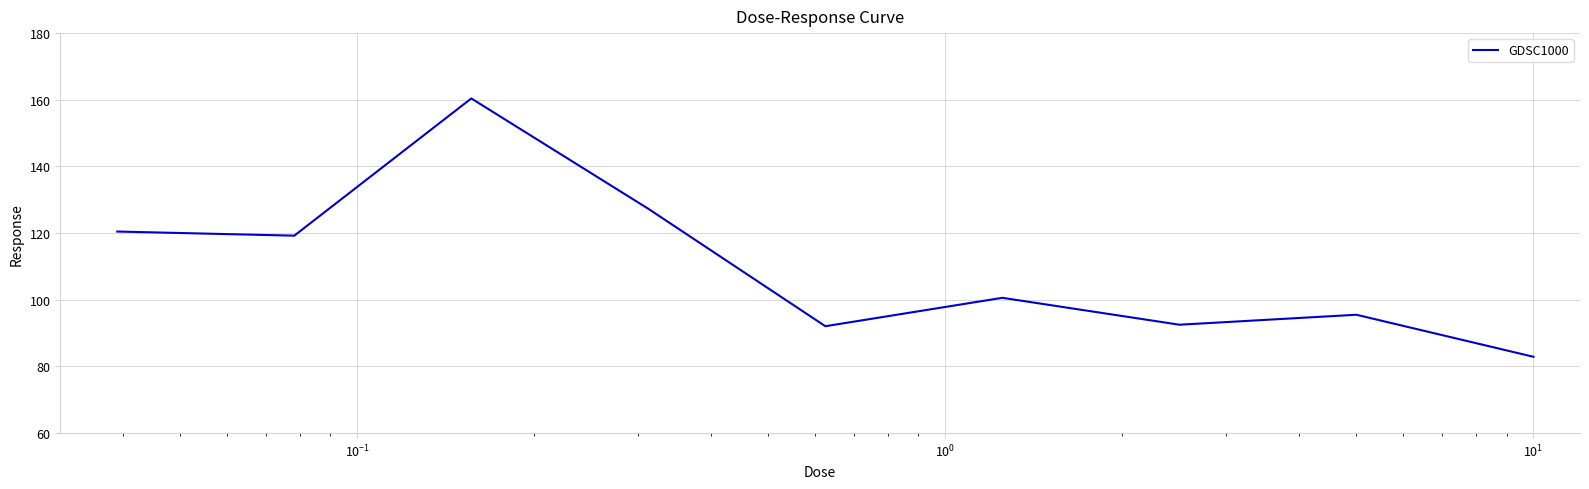

What is the greatest value displayed?

160.4